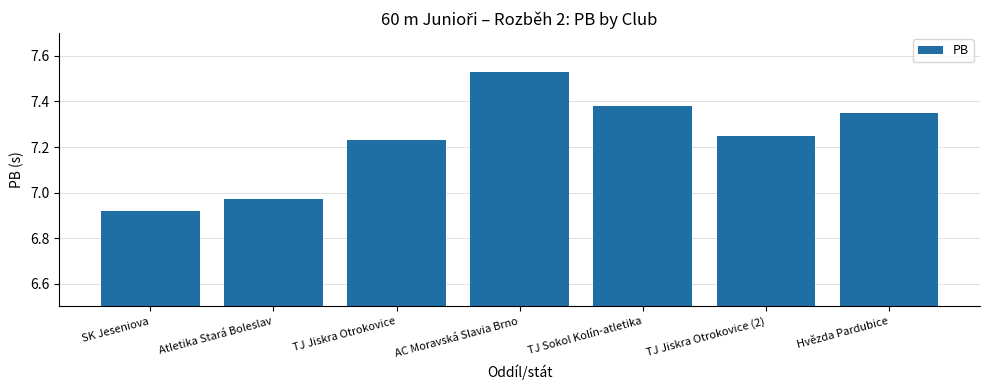

Are the bars grouped side by side (vs. stacked)?

No